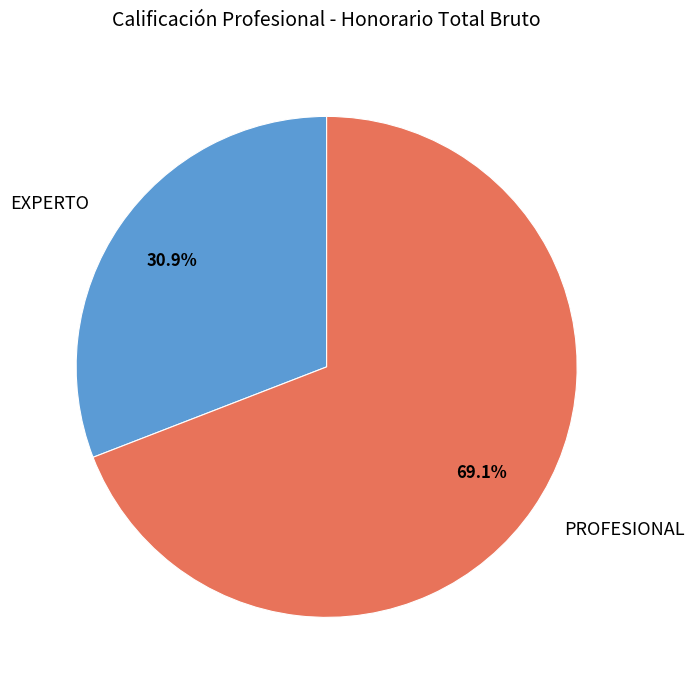

Between EXPERTO and PROFESIONAL, which is larger?

PROFESIONAL